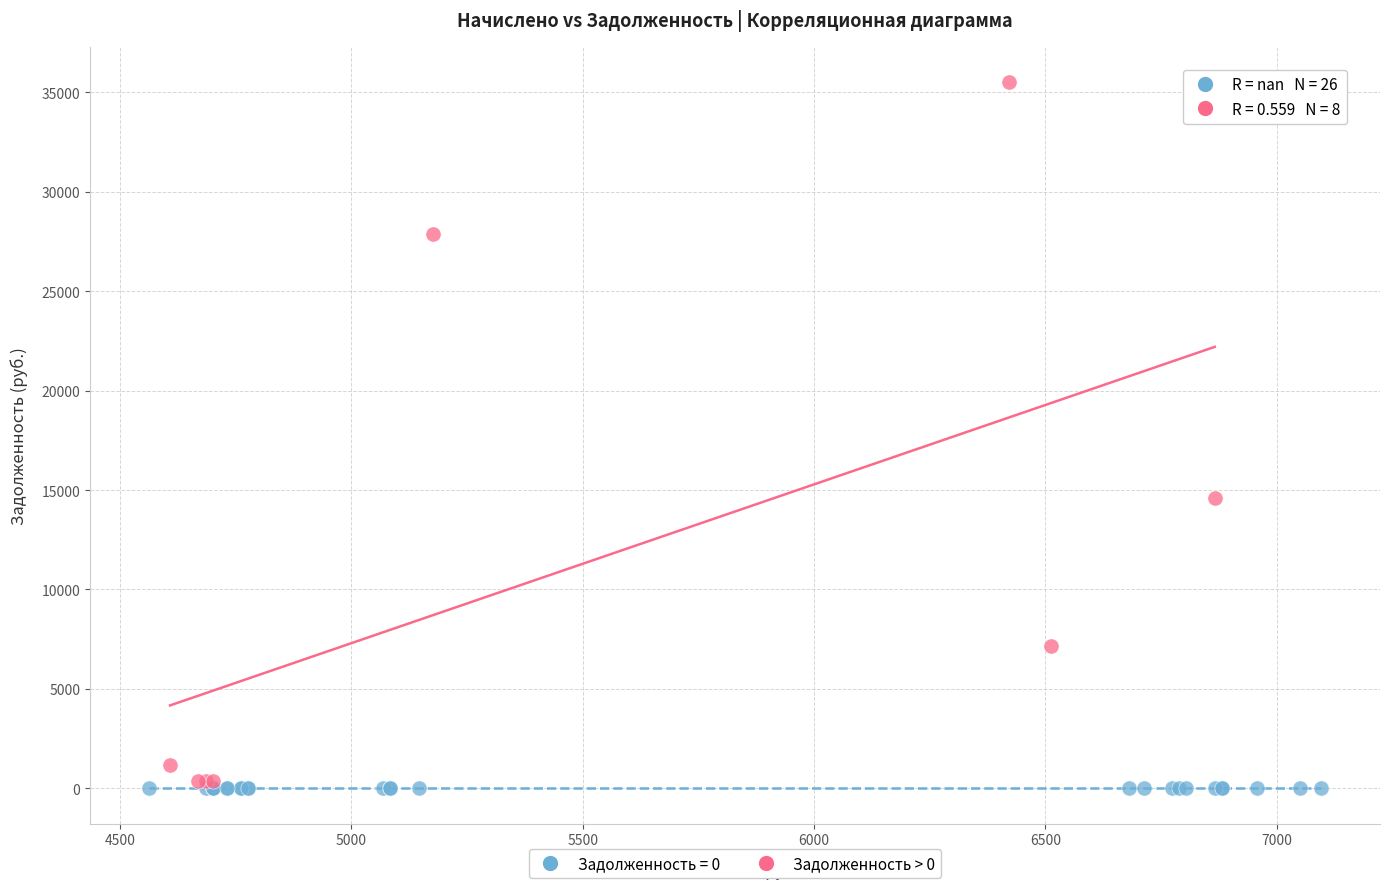

Which series contains the highest Y value?

Задолженность > 0